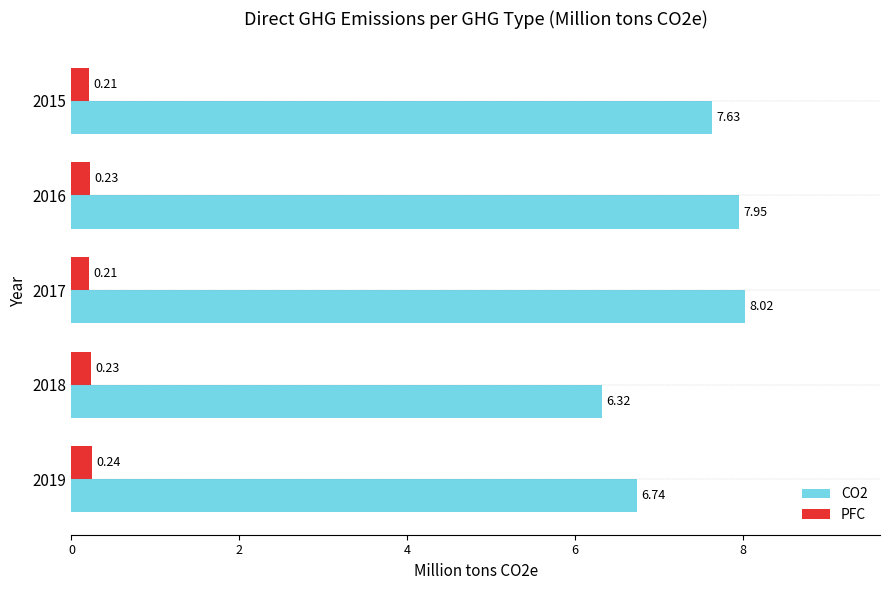

How many categories are shown in the chart?

5